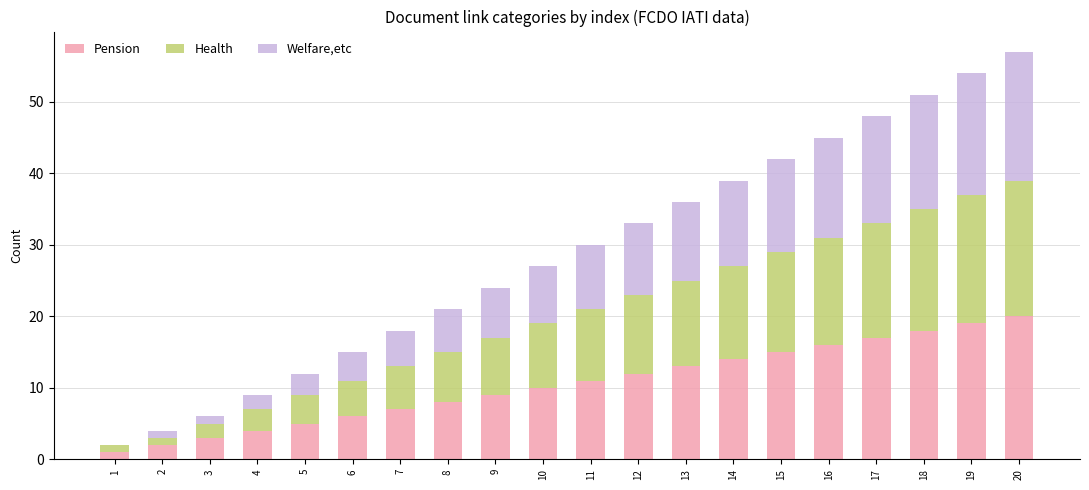

True or false: Pension has a value of 4 at 9.

False